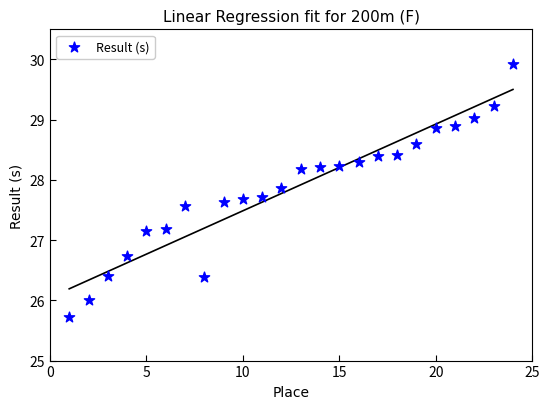

What is the range of X values (max minus min)?

23.0